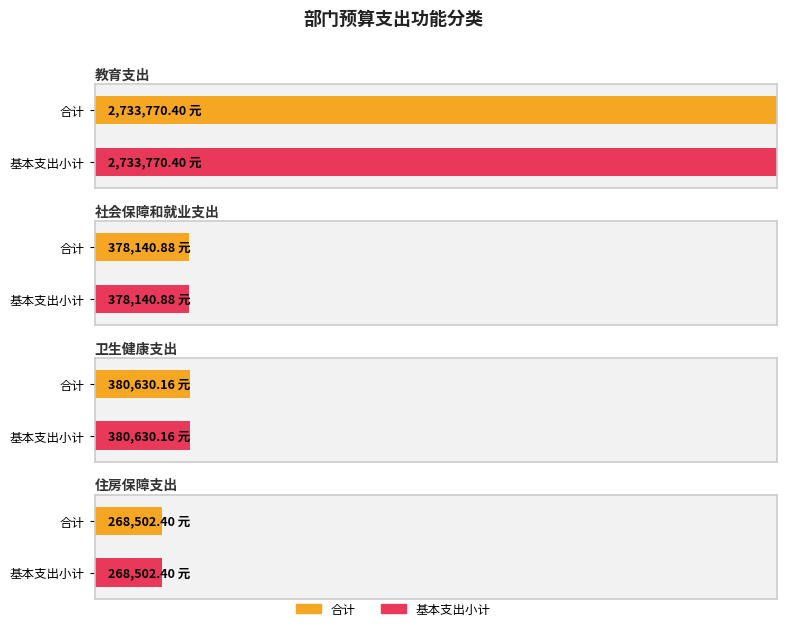

At how many categories does at least one series exceed 2554846?

1